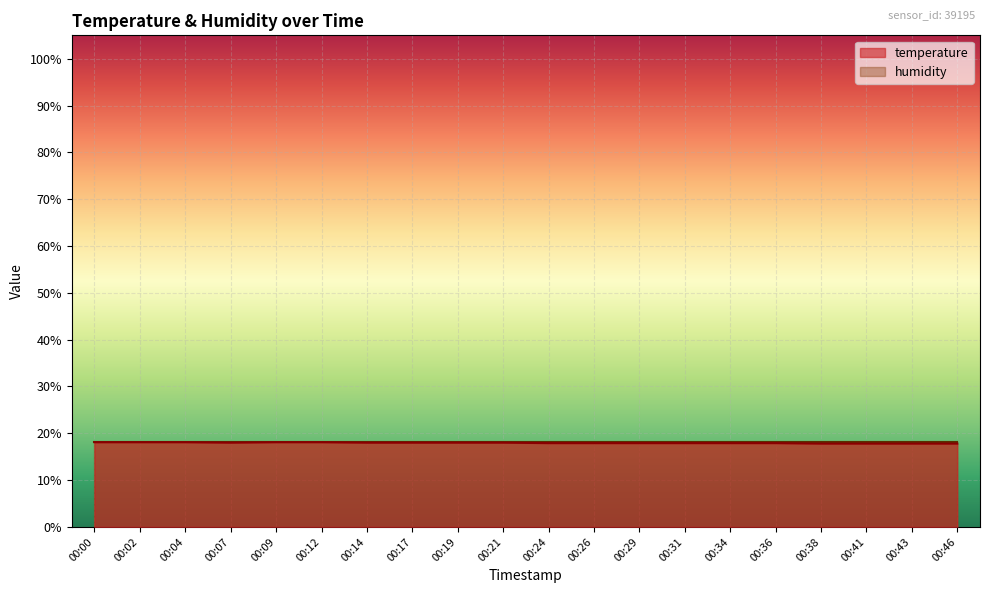

At which category does the chart reach its minimum across all series?

00:38